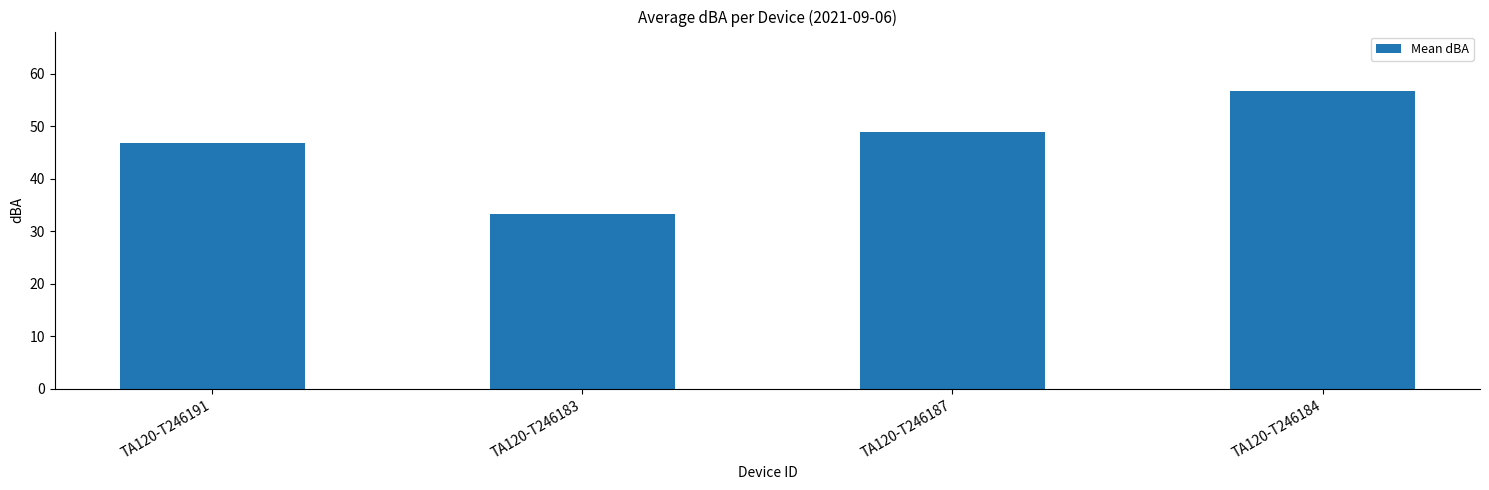

How many data points are above 48?

2